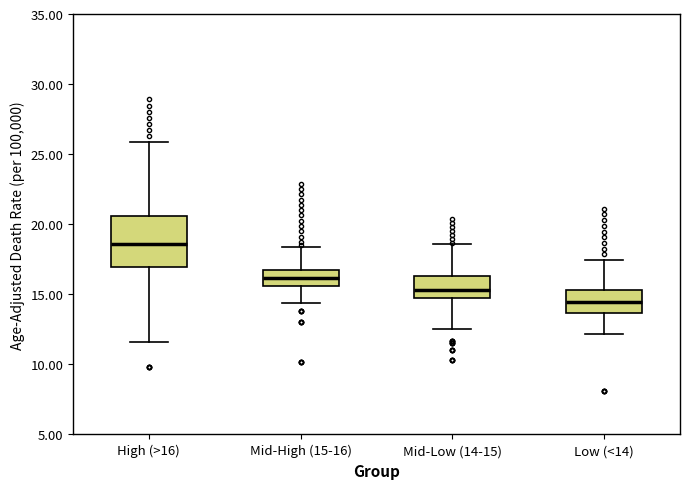

Which box is the tallest, from its lower edge to its upper edge?

High (>16)